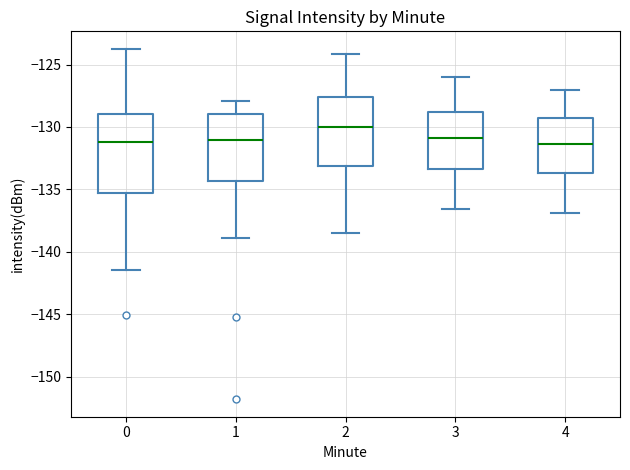

Where is the upper edge of the box at x = 1 on the y-axis? The values are not printed on the chart, so give them approximately, as read against the axis.

-129.0